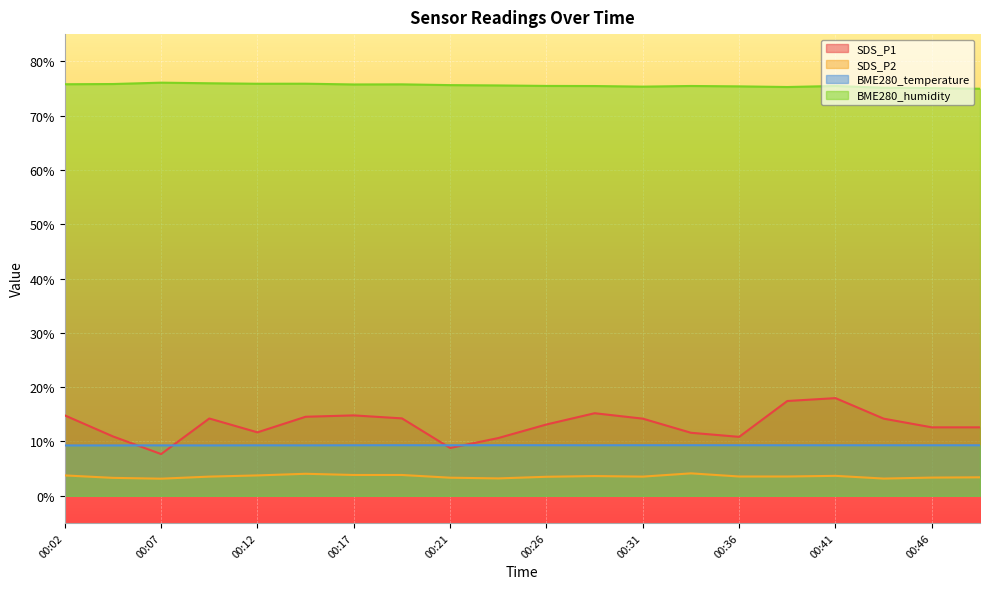

Does the chart display data point markers on the line(s)?

No